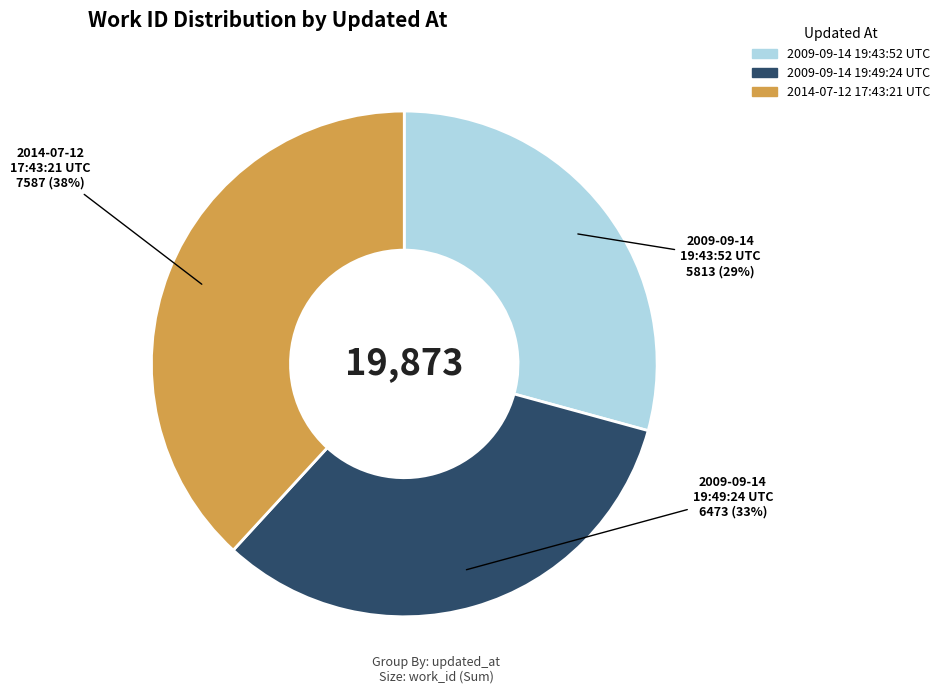

Between 2009-09-14 19:43:52 UTC and 2014-07-12 17:43:21 UTC, which is larger?

2014-07-12 17:43:21 UTC